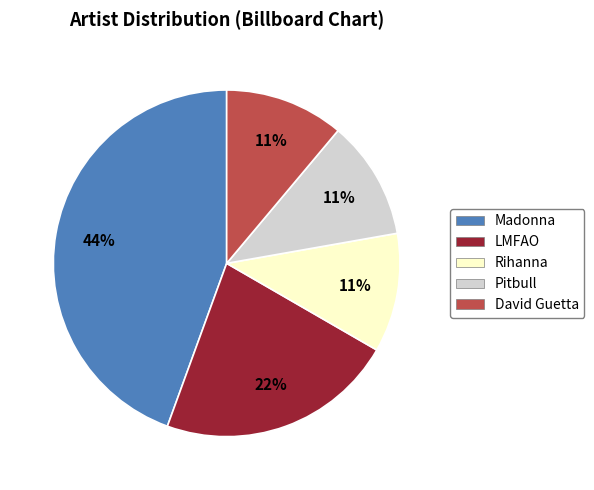

To the nearest percent, what percentage of the pie is Rihanna?

11%